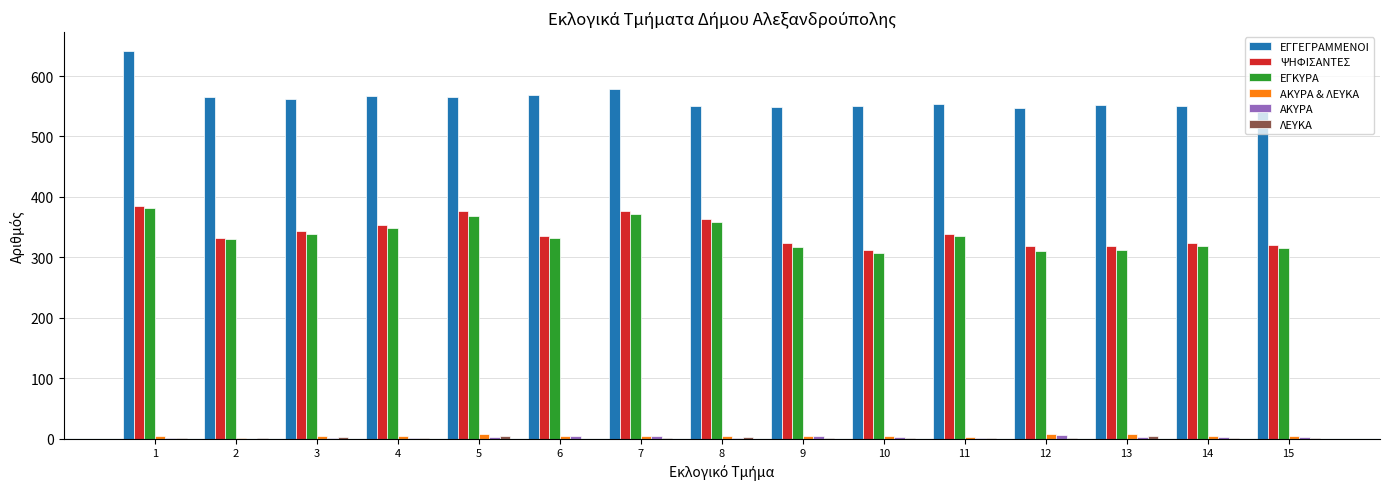

Which series has the largest total across all categories?

ΕΓΓΕΓΡΑΜΜΕΝΟΙ